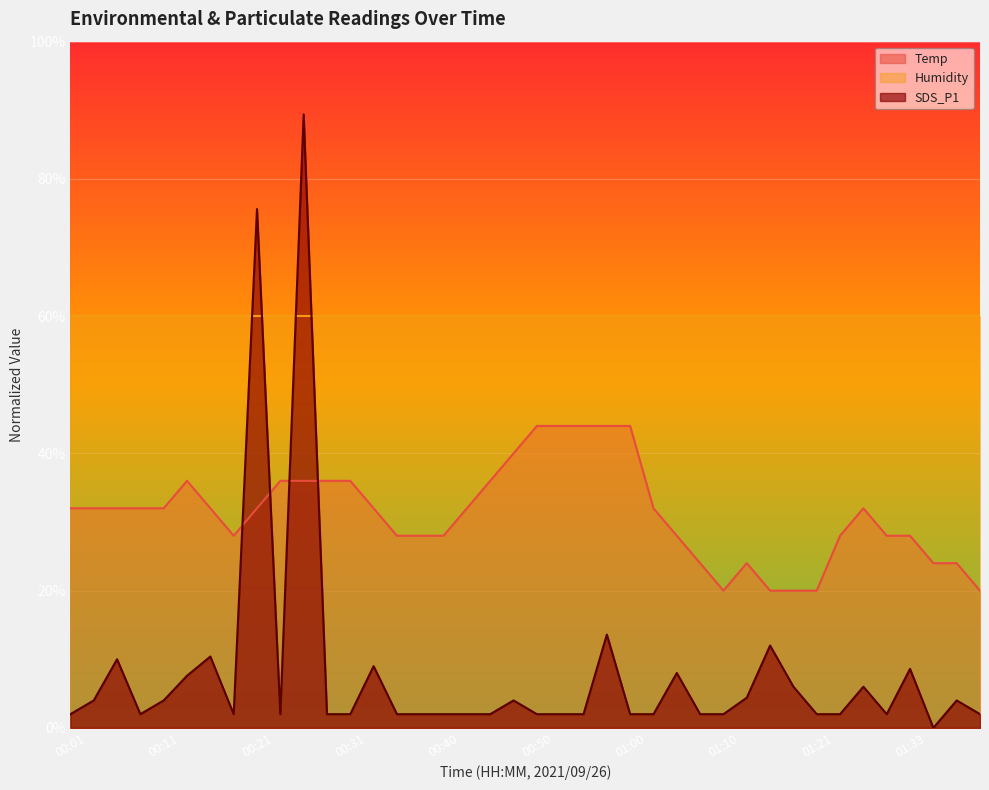

Where is SDS_P1 nearest to the value 0?

01:35